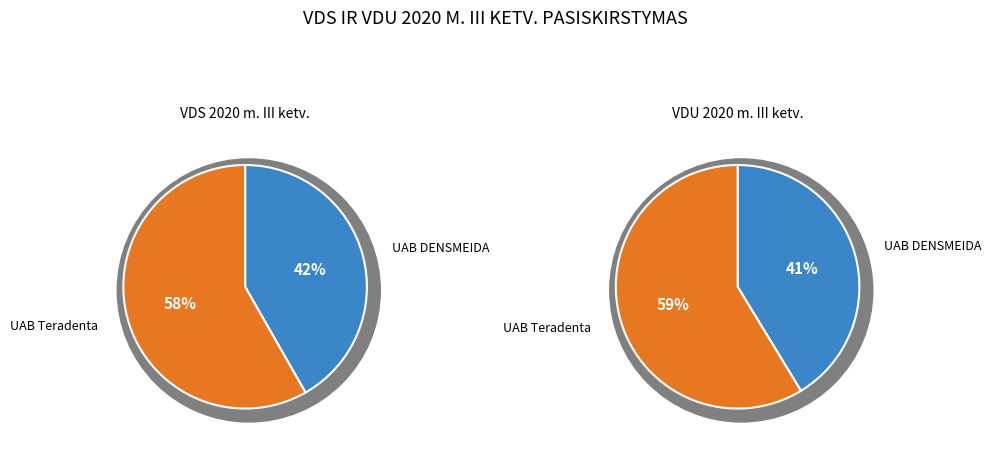

What percentage is the UAB DENSMEIDA slice, to the nearest percent?

41%